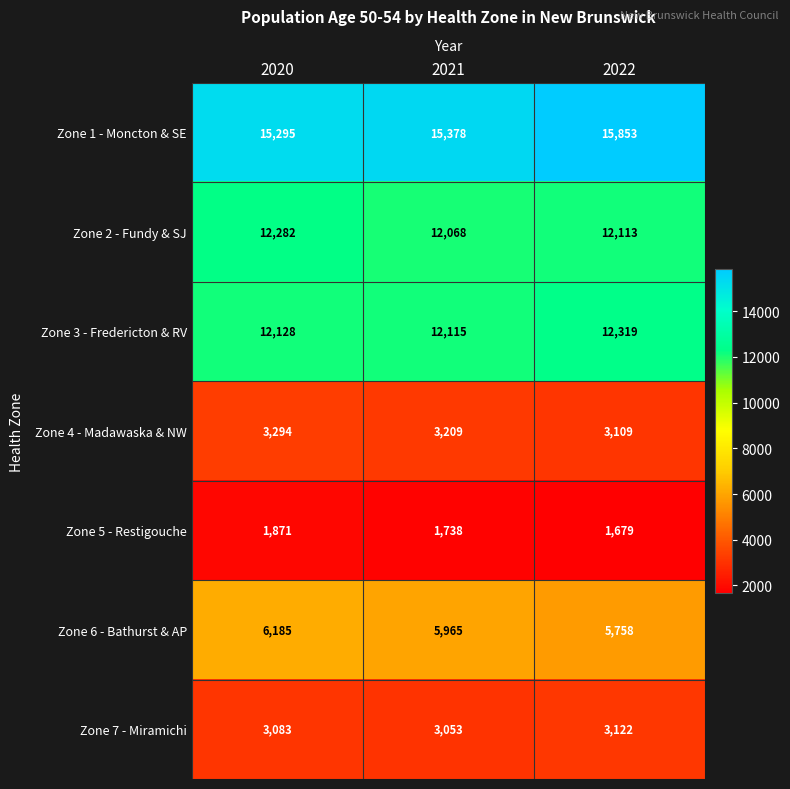

At how many categories does at least one series exceed 6529?

3